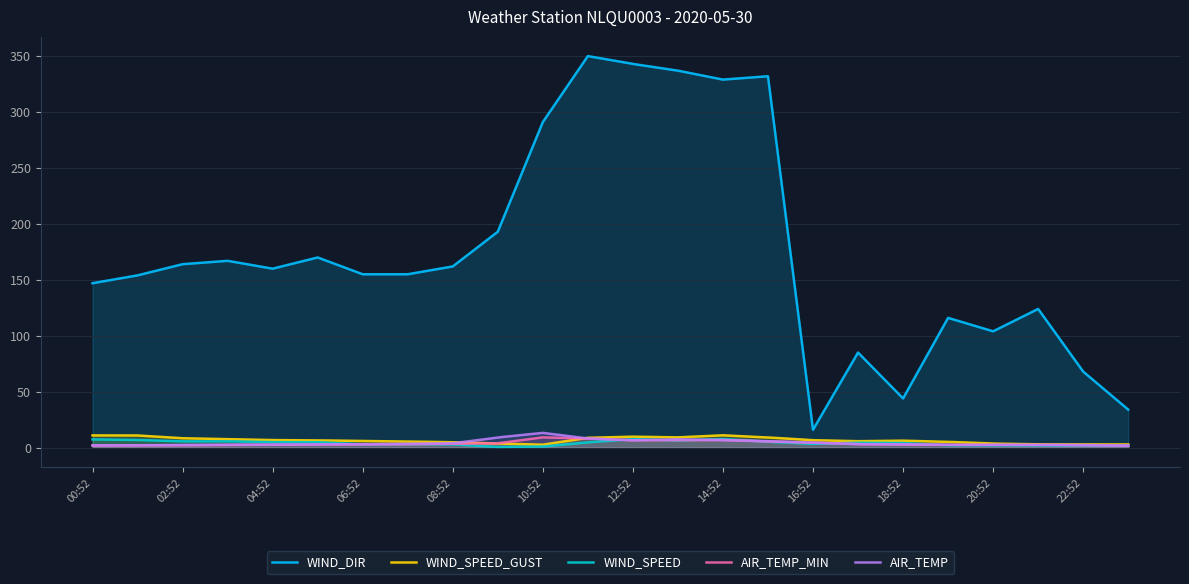

The value of WIND_SPEED at 16:52 is 3.4. True or false?

True